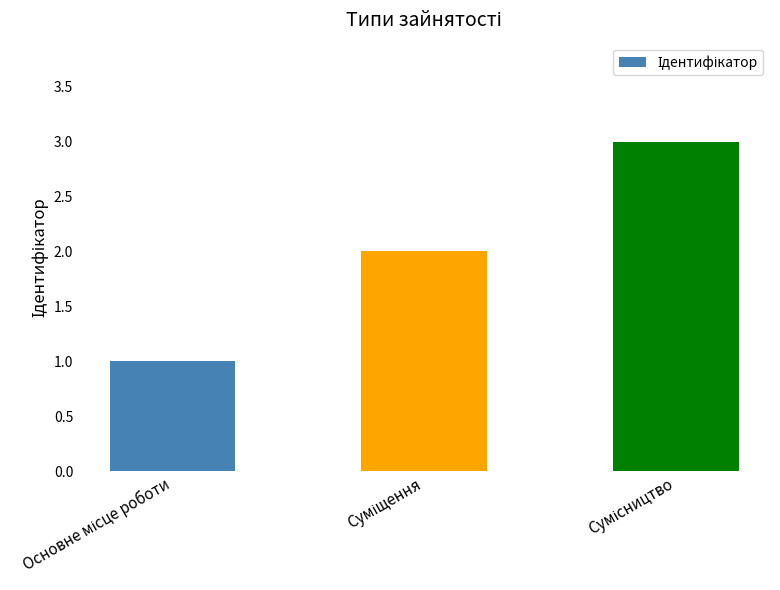

What is the maximum value shown in the chart?

3